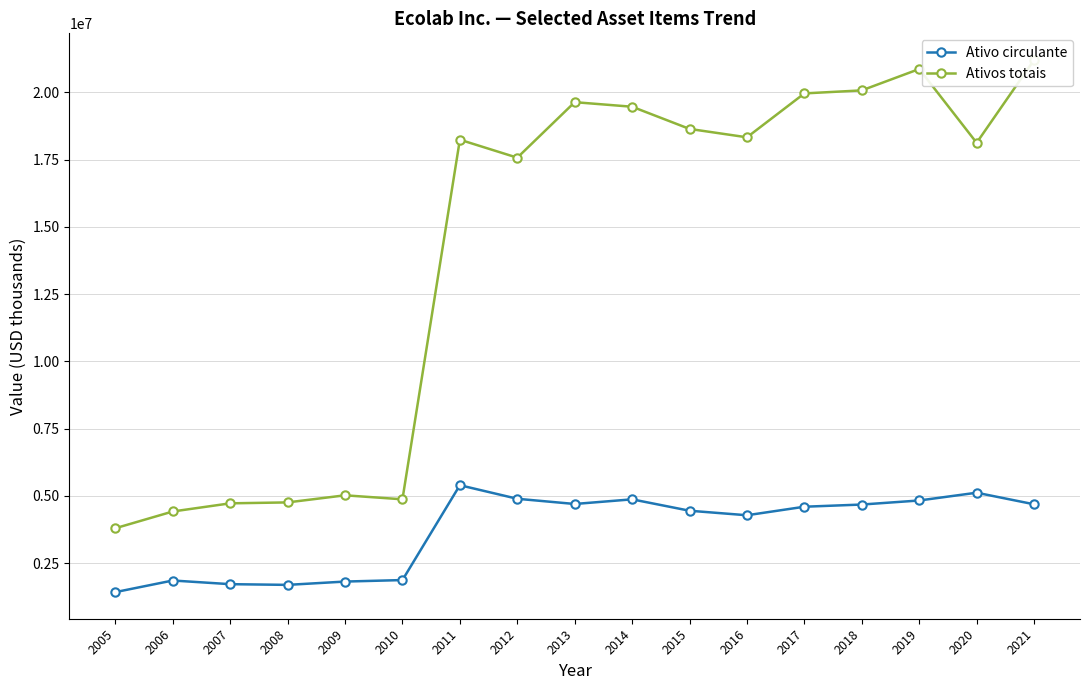

What is the average value of the Ativo circulante series?

3697595